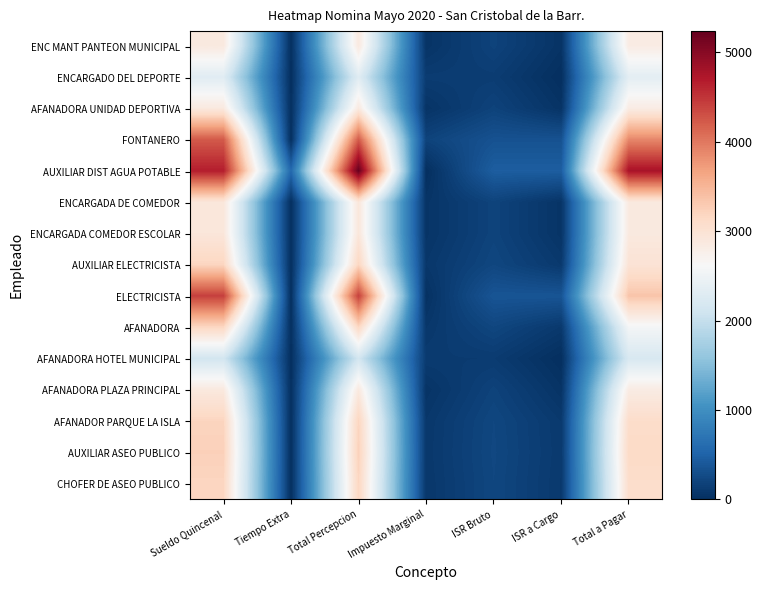

Reading left to right, what are all the values shown in this chart?

CHOFER DE ASEO PUBLICO: Sueldo Quincenal=3182.3	Tiempo Extra=0.0	Total Percepcion=3182.3	Impuesto Marginal=82.6	ISR Bruto=224.8	ISR a Cargo=99.7	Total a Pagar=3082.6
AUXILIAR ASEO PUBLICO: Sueldo Quincenal=3234.1	Tiempo Extra=0.0	Total Percepcion=3234.1	Impuesto Marginal=88.3	ISR Bruto=230.5	ISR a Cargo=105.4	Total a Pagar=3128.7
AFANADOR PARQUE LA ISLA: Sueldo Quincenal=3193.0	Tiempo Extra=0.0	Total Percepcion=3193.0	Impuesto Marginal=83.8	ISR Bruto=226.0	ISR a Cargo=100.9	Total a Pagar=3092.1
AFANADORA PLAZA PRINCIPAL: Sueldo Quincenal=2876.9	Tiempo Extra=0.0	Total Percepcion=2876.9	Impuesto Marginal=49.4	ISR Bruto=191.6	ISR a Cargo=46.3	Total a Pagar=2830.7
AFANADORA HOTEL MUNICIPAL: Sueldo Quincenal=2135.2	Tiempo Extra=0.0	Total Percepcion=2135.2	Impuesto Marginal=118.4	ISR Bruto=123.9	ISR a Cargo=0.0	Total a Pagar=2200.0
AFANADORA: Sueldo Quincenal=3163.9	Tiempo Extra=0.0	Total Percepcion=3163.9	Impuesto Marginal=80.6	ISR Bruto=222.8	ISR a Cargo=97.7	Total a Pagar=2566.2
ELECTRICISTA: Sueldo Quincenal=4418.6	Tiempo Extra=0.0	Total Percepcion=4418.6	Impuesto Marginal=25.7	ISR Bruto=367.6	ISR a Cargo=367.6	Total a Pagar=3351.0
AUXILIAR ELECTRICISTA: Sueldo Quincenal=3182.3	Tiempo Extra=0.0	Total Percepcion=3182.3	Impuesto Marginal=82.6	ISR Bruto=224.8	ISR a Cargo=99.7	Total a Pagar=2982.6
ENCARGADA COMEDOR ESCOLAR: Sueldo Quincenal=2924.7	Tiempo Extra=0.0	Total Percepcion=2924.7	Impuesto Marginal=54.6	ISR Bruto=196.8	ISR a Cargo=51.5	Total a Pagar=2873.2
ENCARGADA DE COMEDOR: Sueldo Quincenal=2924.7	Tiempo Extra=0.0	Total Percepcion=2924.7	Impuesto Marginal=54.6	ISR Bruto=196.8	ISR a Cargo=51.5	Total a Pagar=2873.2
AUXILIAR DIST AGUA POTABLE: Sueldo Quincenal=4668.1	Tiempo Extra=568.0	Total Percepcion=5236.1	Impuesto Marginal=0.5	ISR Bruto=453.0	ISR a Cargo=453.0	Total a Pagar=4783.1
FONTANERO: Sueldo Quincenal=4224.9	Tiempo Extra=0.0	Total Percepcion=4224.9	Impuesto Marginal=196.1	ISR Bruto=338.3	ISR a Cargo=338.3	Total a Pagar=3886.7
AFANADORA UNIDAD DEPORTIVA: Sueldo Quincenal=2873.8	Tiempo Extra=0.0	Total Percepcion=2873.8	Impuesto Marginal=49.1	ISR Bruto=191.3	ISR a Cargo=45.9	Total a Pagar=2827.9
ENCARGADO DEL DEPORTE: Sueldo Quincenal=2311.5	Tiempo Extra=0.0	Total Percepcion=2311.5	Impuesto Marginal=129.7	ISR Bruto=135.2	ISR a Cargo=0.0	Total a Pagar=2351.0
ENC MANT PANTEON MUNICIPAL: Sueldo Quincenal=2873.8	Tiempo Extra=0.0	Total Percepcion=2873.8	Impuesto Marginal=49.1	ISR Bruto=191.3	ISR a Cargo=45.9	Total a Pagar=2827.9